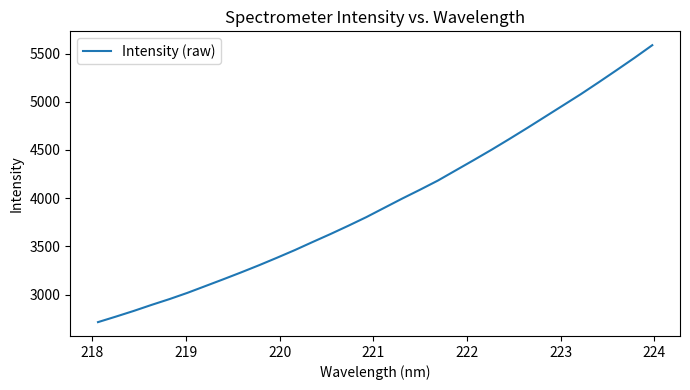

True or false: there are more than 1 points higher than both neighbors.

False